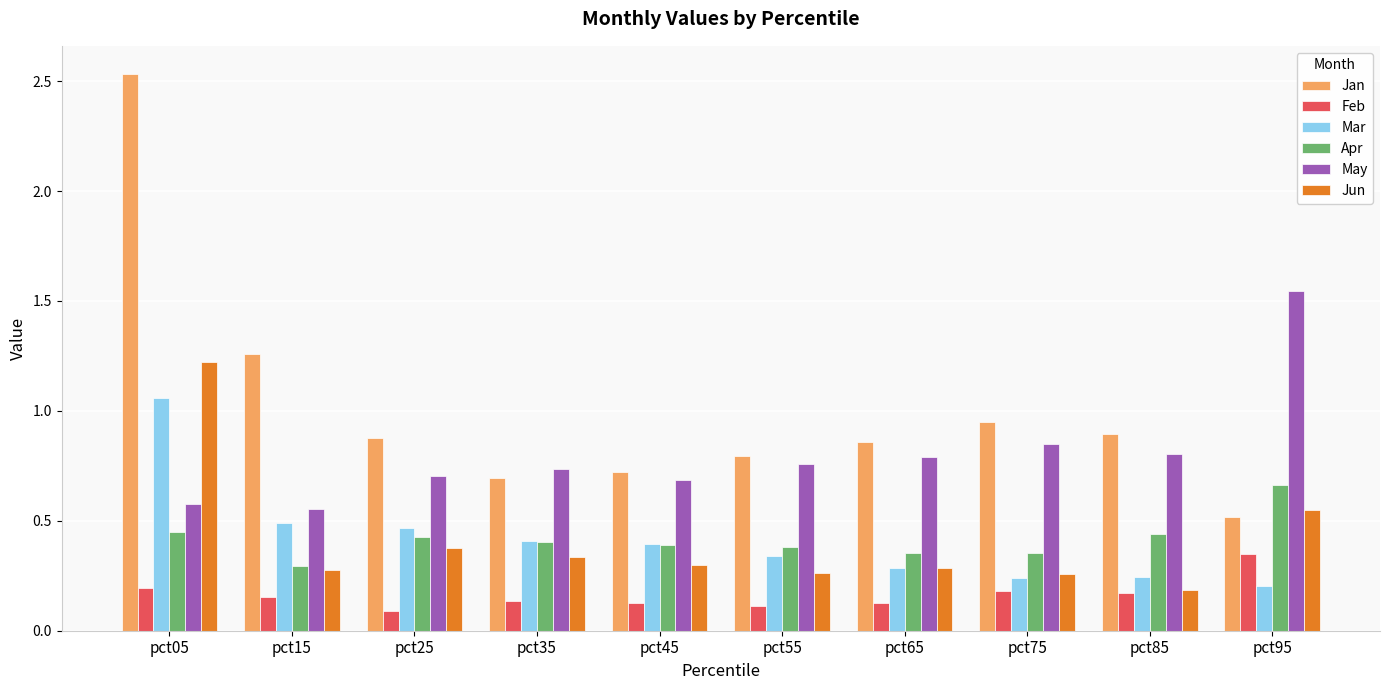

The value of May at pct05 is 1.0. True or false?

False